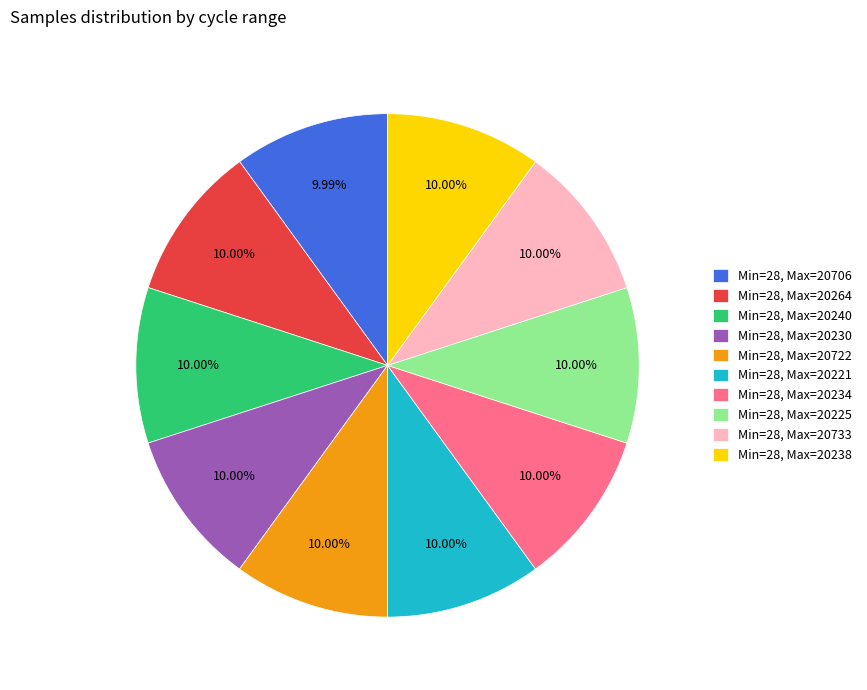

How many slices are in this pie chart?

10